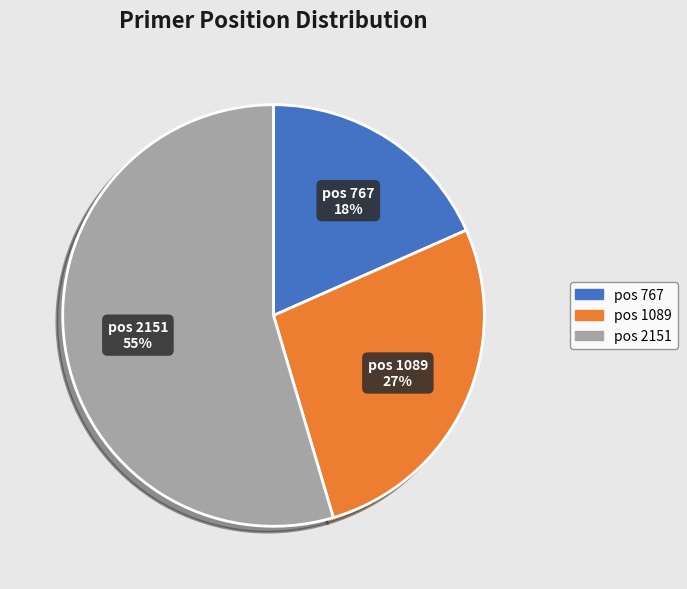

Do pos 1089 and pos 767 together represent more than half of the pie?

No